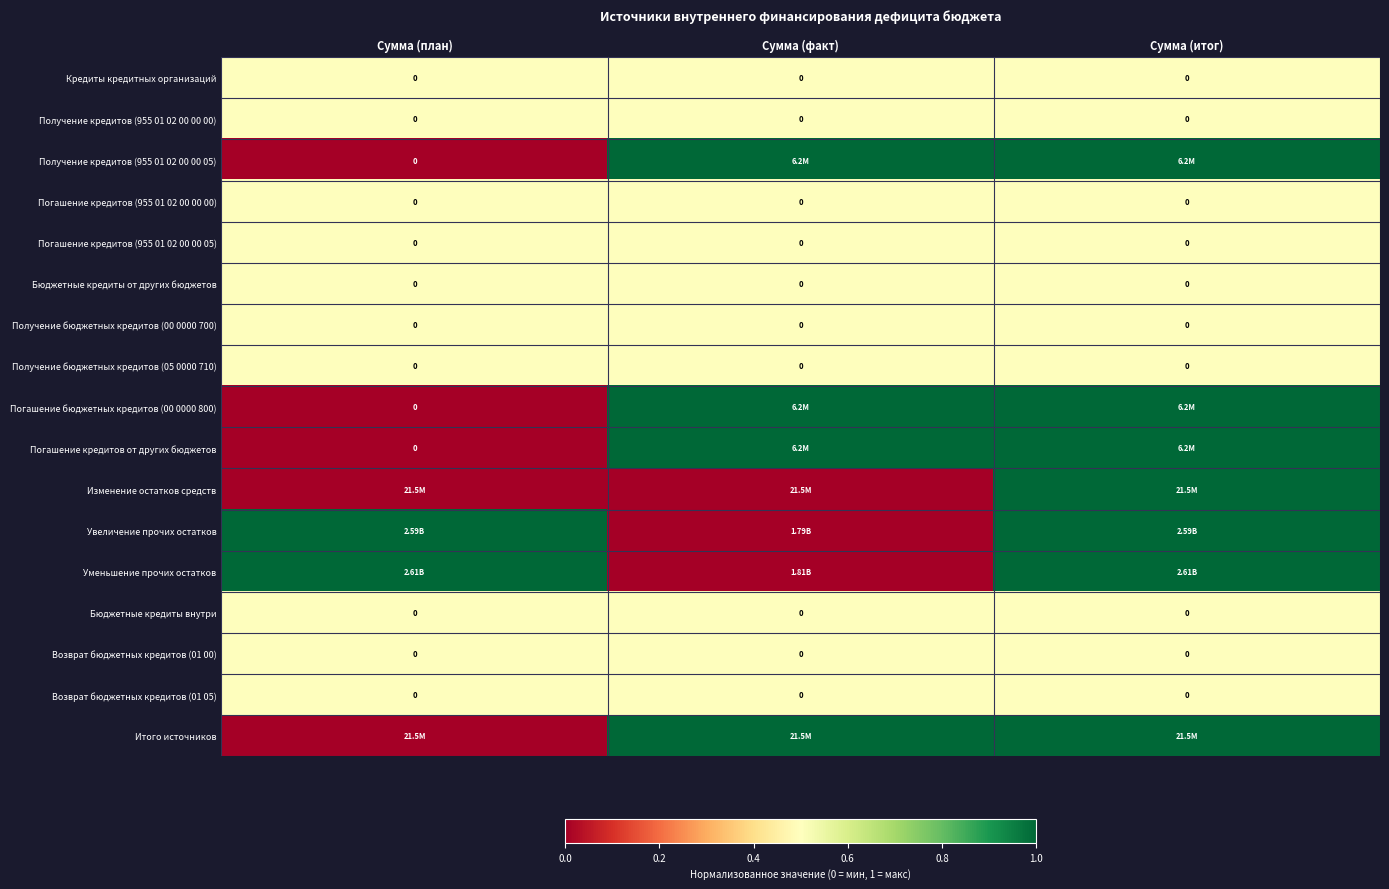

The value of Бюджетные кредиты от других бюджетов at Сумма (факт) is 0.5. True or false?

True